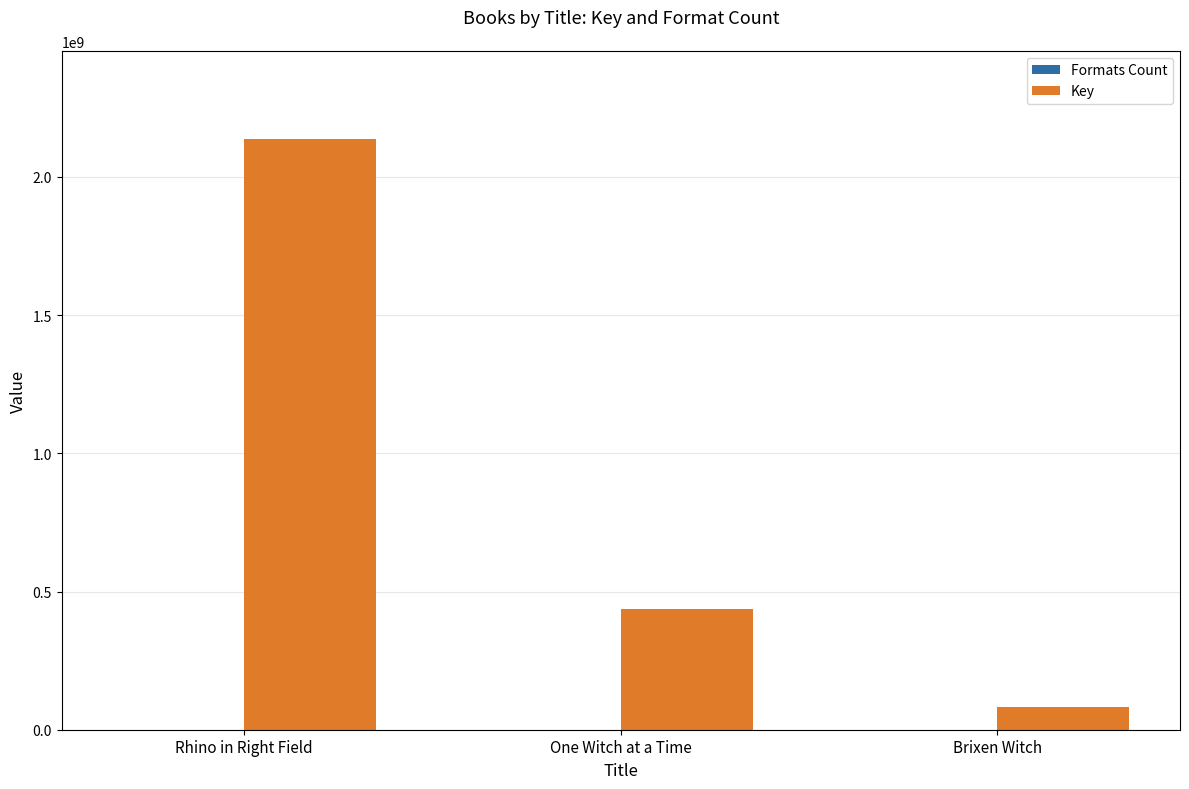

Between Rhino in Right Field and One Witch at a Time, which series saw the biggest shift?

Key